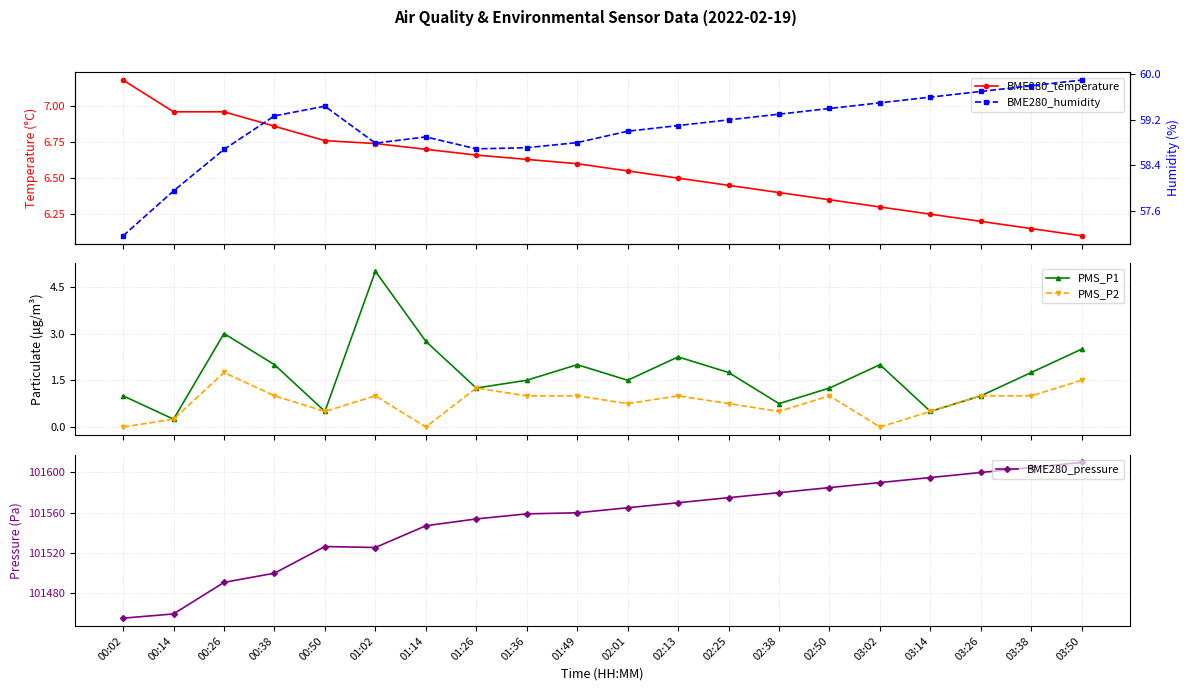

True or false: PMS_P1 and BME280_pressure cross at least once.

False